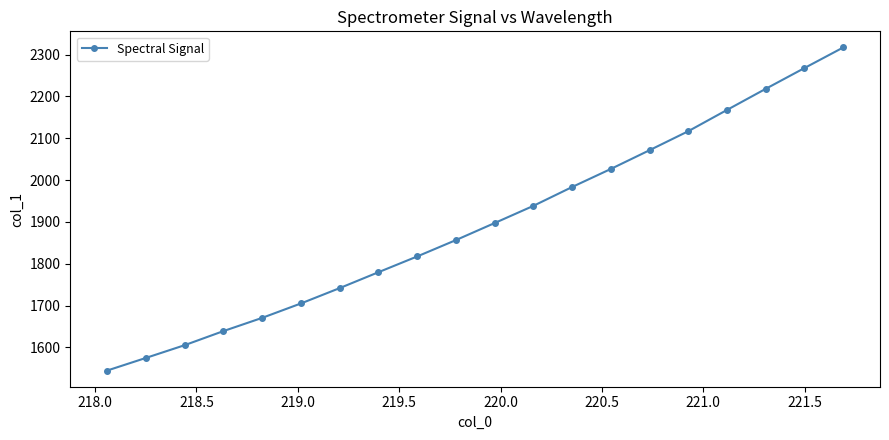

What is the value of the 14th point from the left?

2026.6